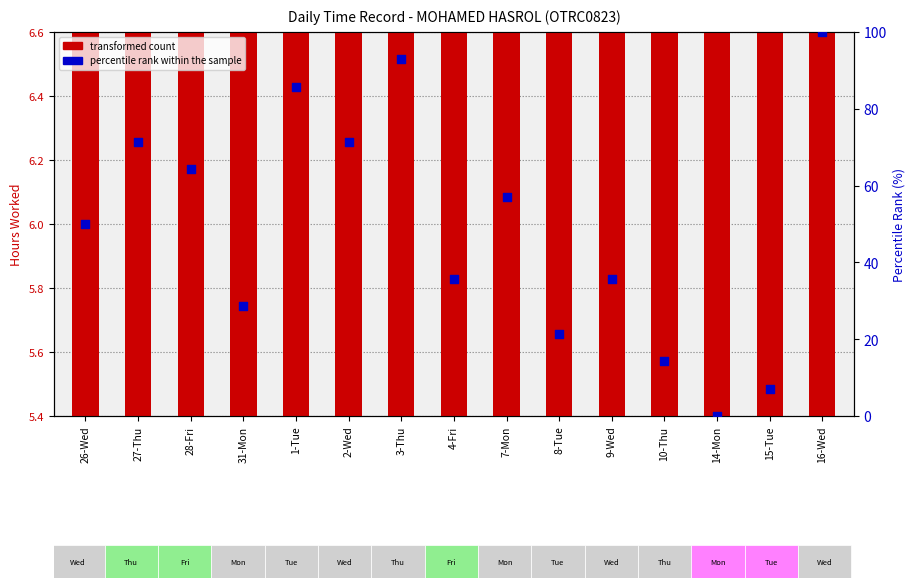

Is the value of transformed count at 9-Wed greater than the value of percentile rank within the sample at 4-Fri?

No